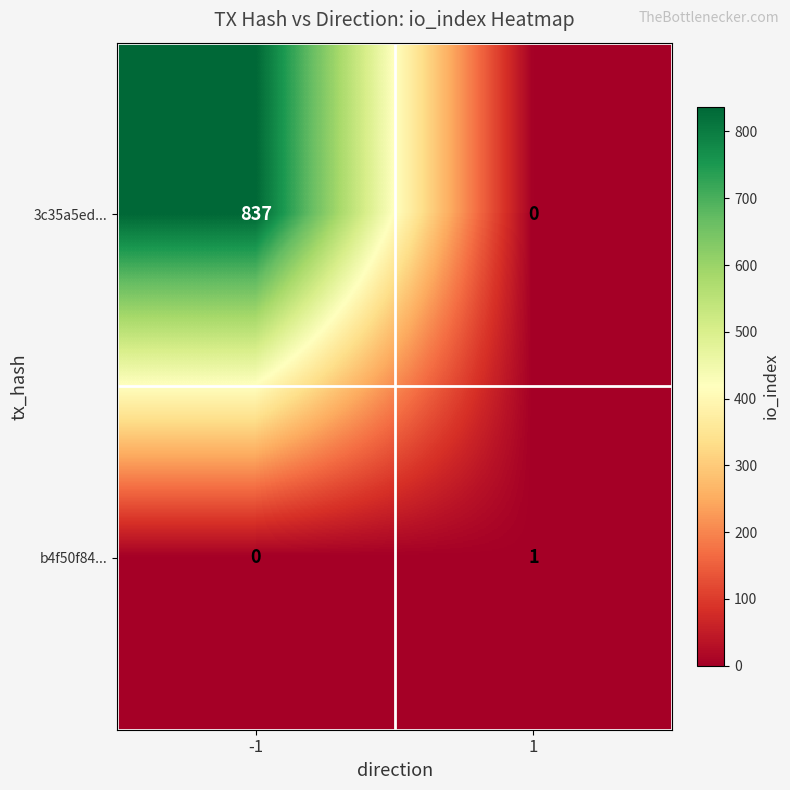

Reading left to right, what are all the values shown in this chart?

3c35a5ed...: -1=837	1=0
b4f50f84...: -1=0	1=1